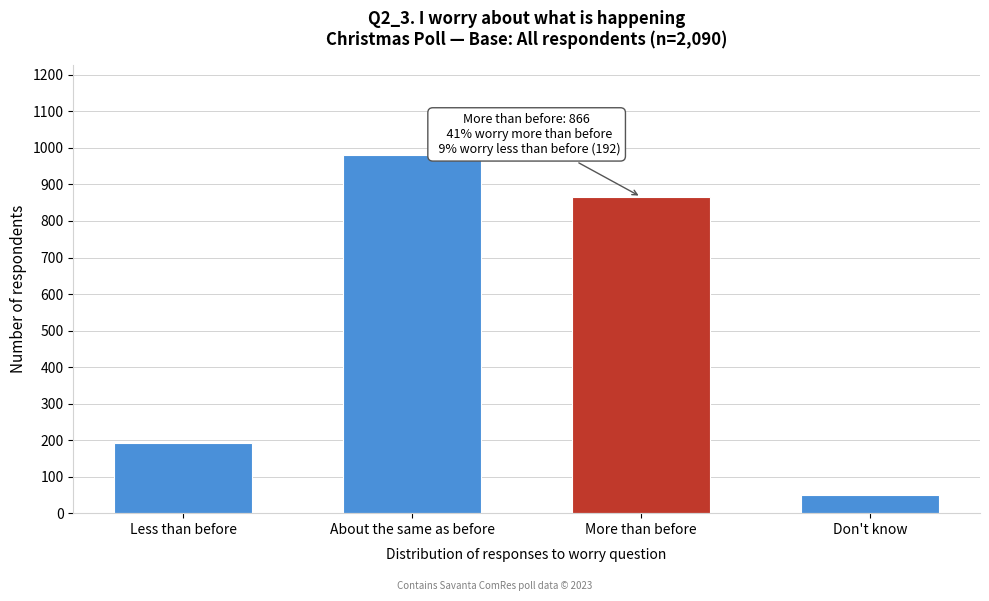

Reading left to right, list all the values displayed in this chart.

192	982	866	50